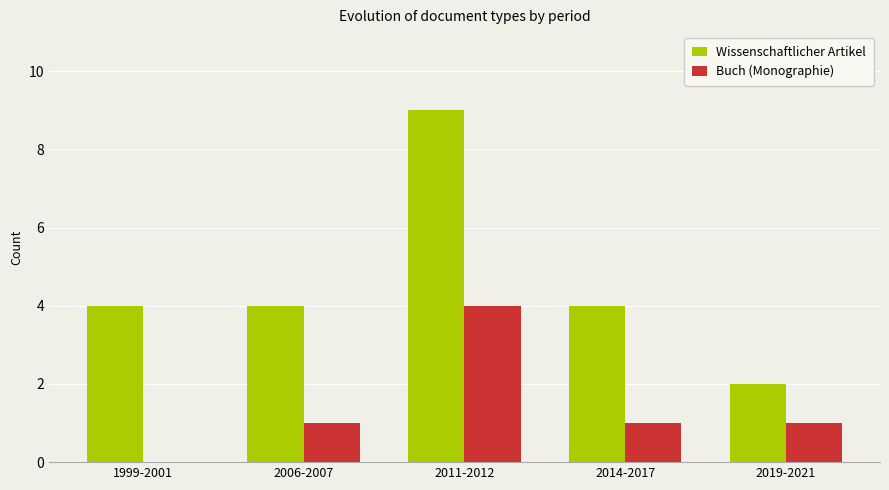

What is the sum of the Wissenschaftlicher Artikel values at 2011-2012 and 2019-2021?

11